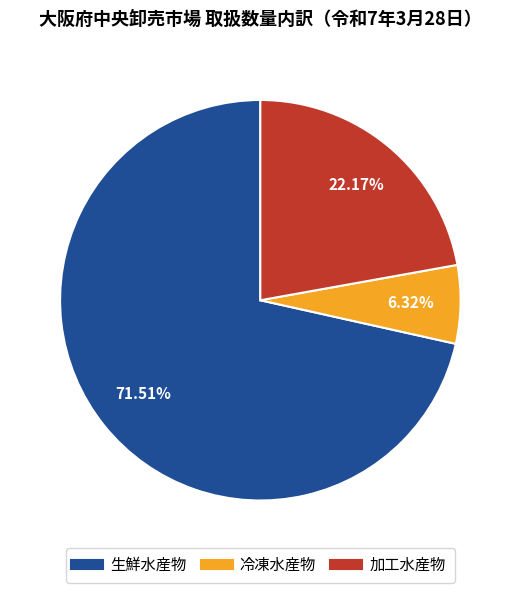

What is the smallest slice in the pie chart?

冷凍水産物